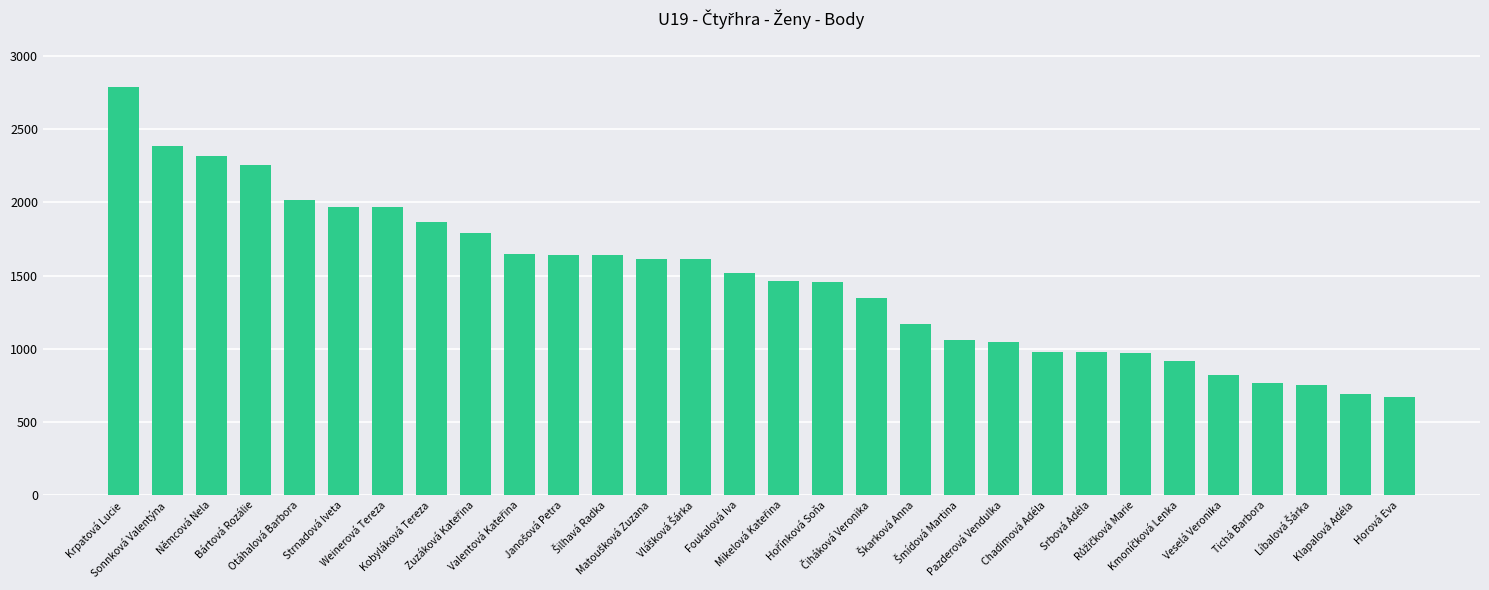

What is the maximum value shown in the chart?

2789